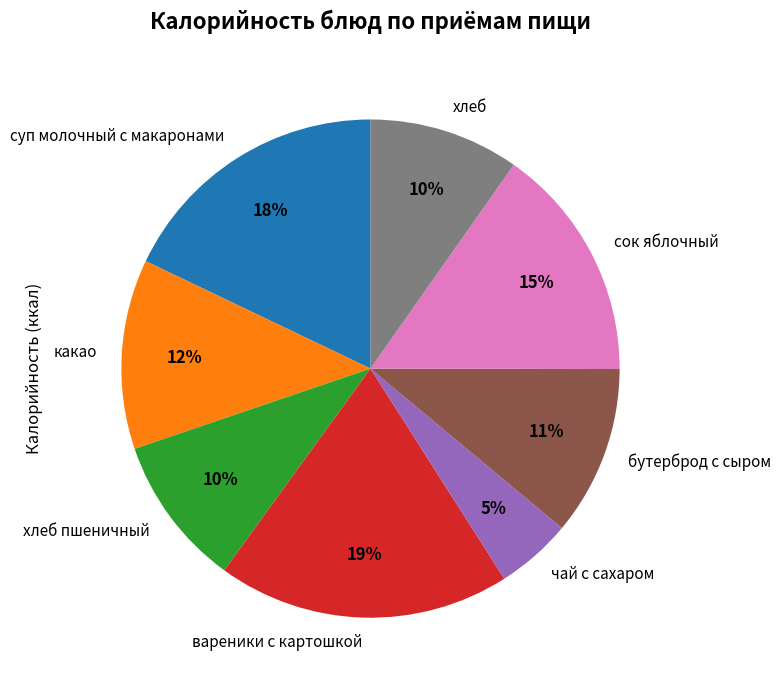

The вареники с картошкой slice represents 5% of the pie. True or false?

False